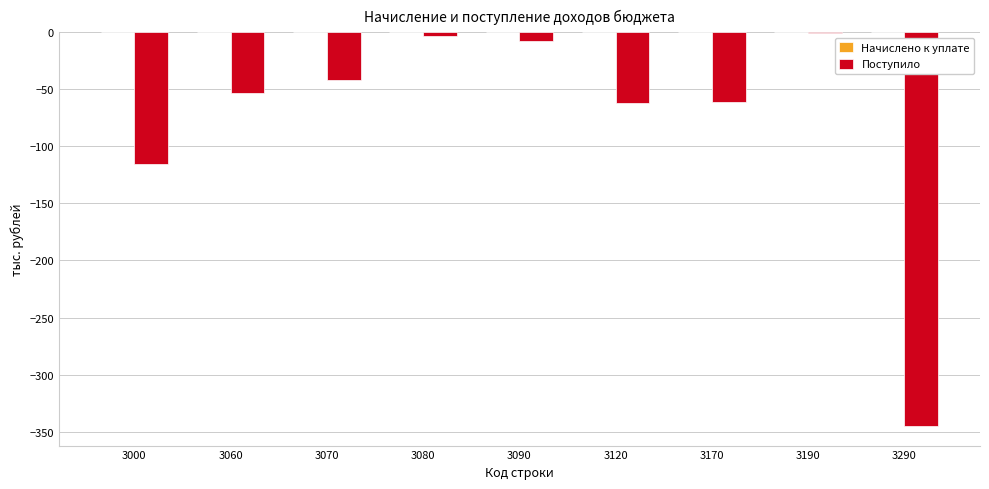

Where is the data nearest to the value -173?

3000